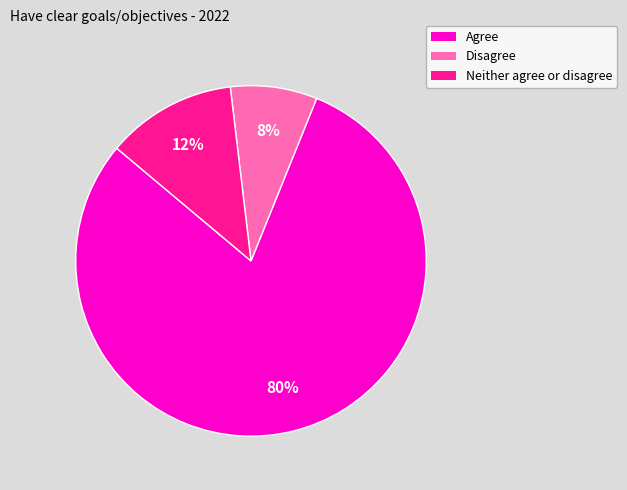

To the nearest percent, what portion does Neither agree or disagree represent?

12%